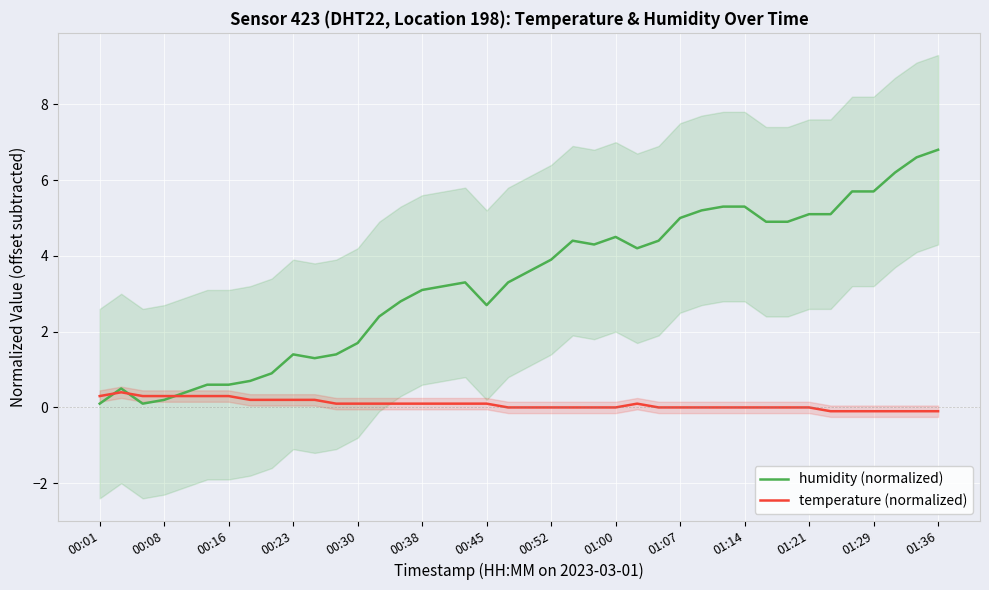

In humidity (normalized), how many points are lower than both neighbors (excluding endpoints)?

5